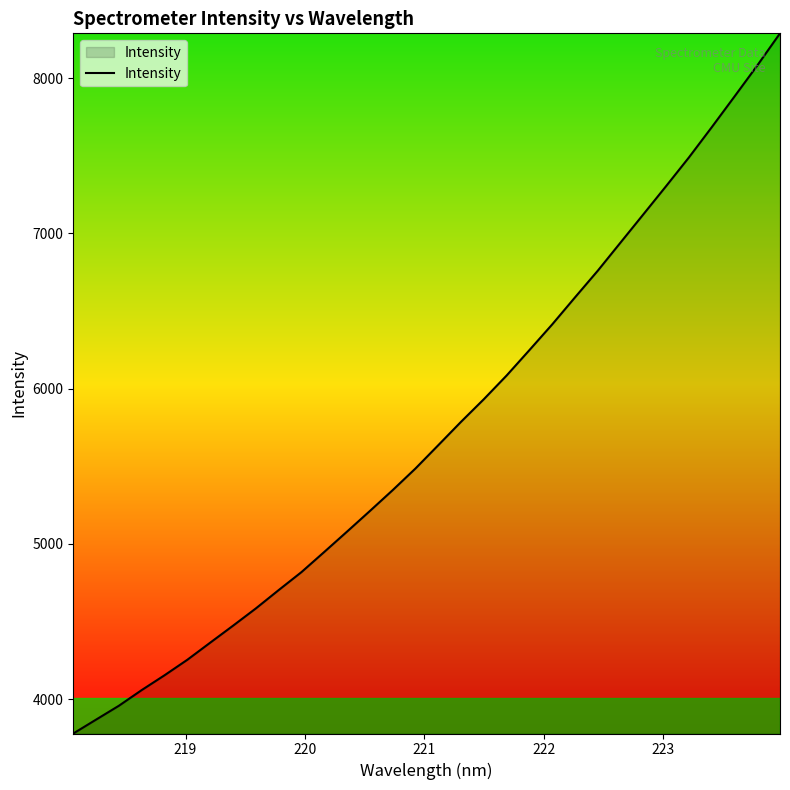

What is the maximum value shown in the chart?

8289.3